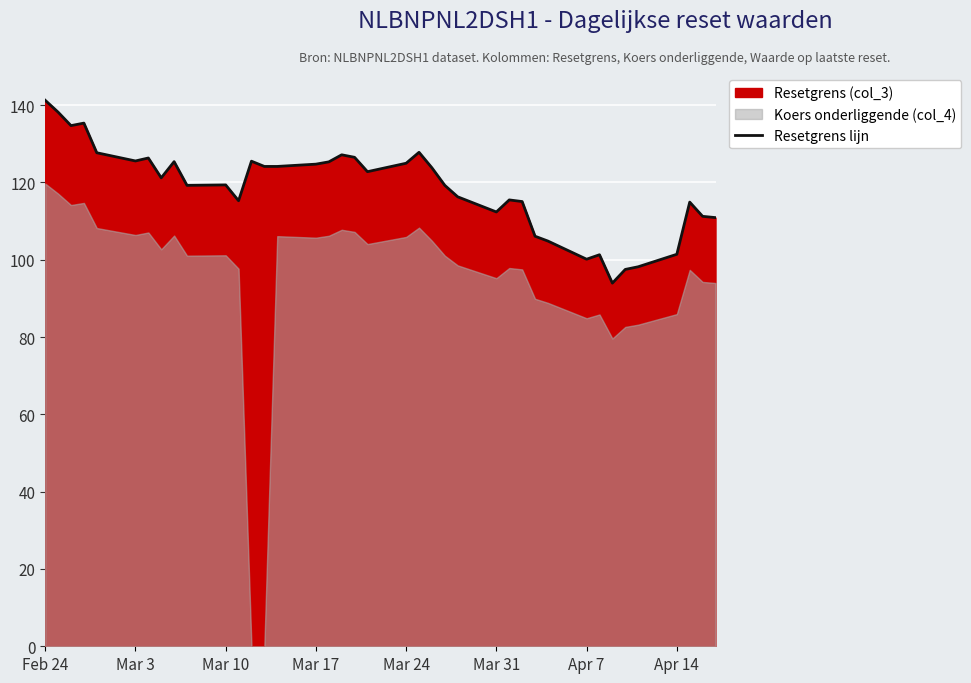

Which category has the highest value in the Resetgrens lijn series?

Feb 24